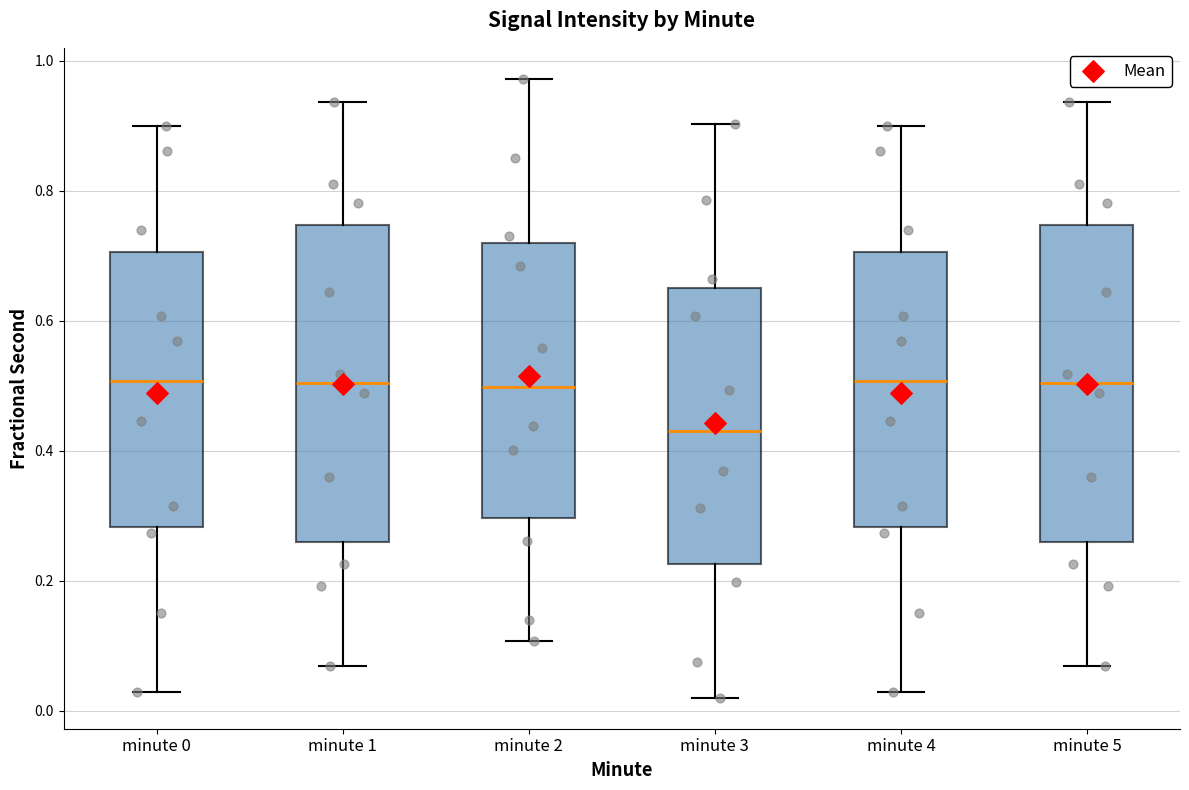

Reading left to right, transcribe this box plot: for each box, give where its median line is, the range the box spans, and where its two whiskers end, as read against the y-axis. The values are not printed on the chart, so give them approximately, as read against the axis.

minute 0: median 0.50, box 0.28 to 0.70, whiskers 0.02 to 0.90
minute 1: median 0.50, box 0.26 to 0.74, whiskers 0.06 to 0.94
minute 2: median 0.50, box 0.30 to 0.72, whiskers 0.10 to 0.98
minute 3: median 0.44, box 0.22 to 0.64, whiskers 0.02 to 0.90
minute 4: median 0.50, box 0.28 to 0.70, whiskers 0.02 to 0.90
minute 5: median 0.50, box 0.26 to 0.74, whiskers 0.06 to 0.94